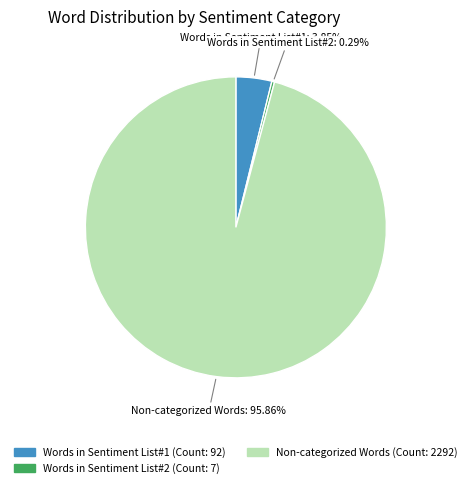

To the nearest percent, what is the difference between the largest and smallest slice percentages?

96%